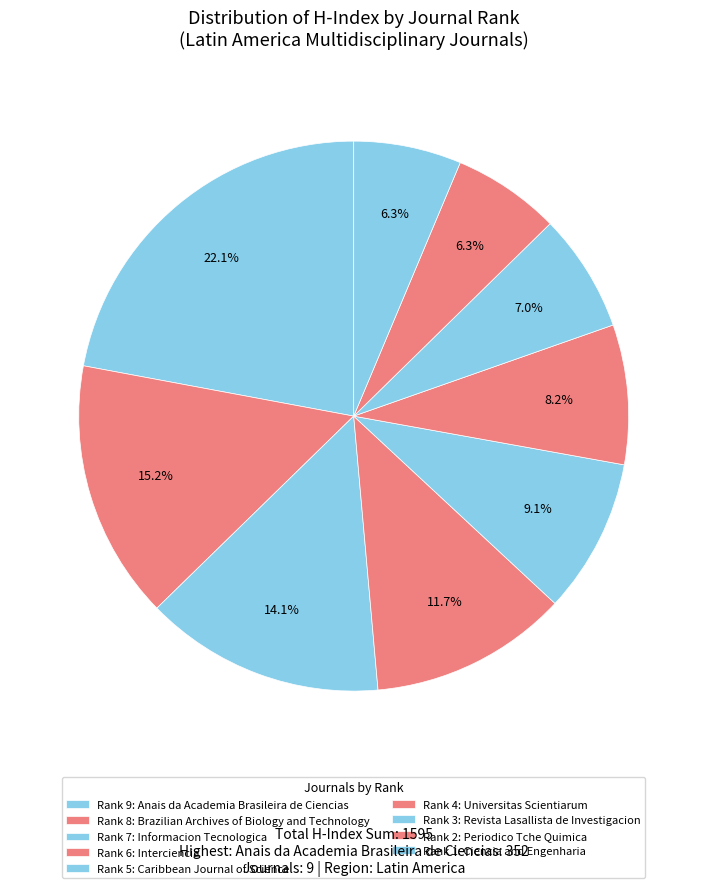

How many segments does this pie chart have?

9